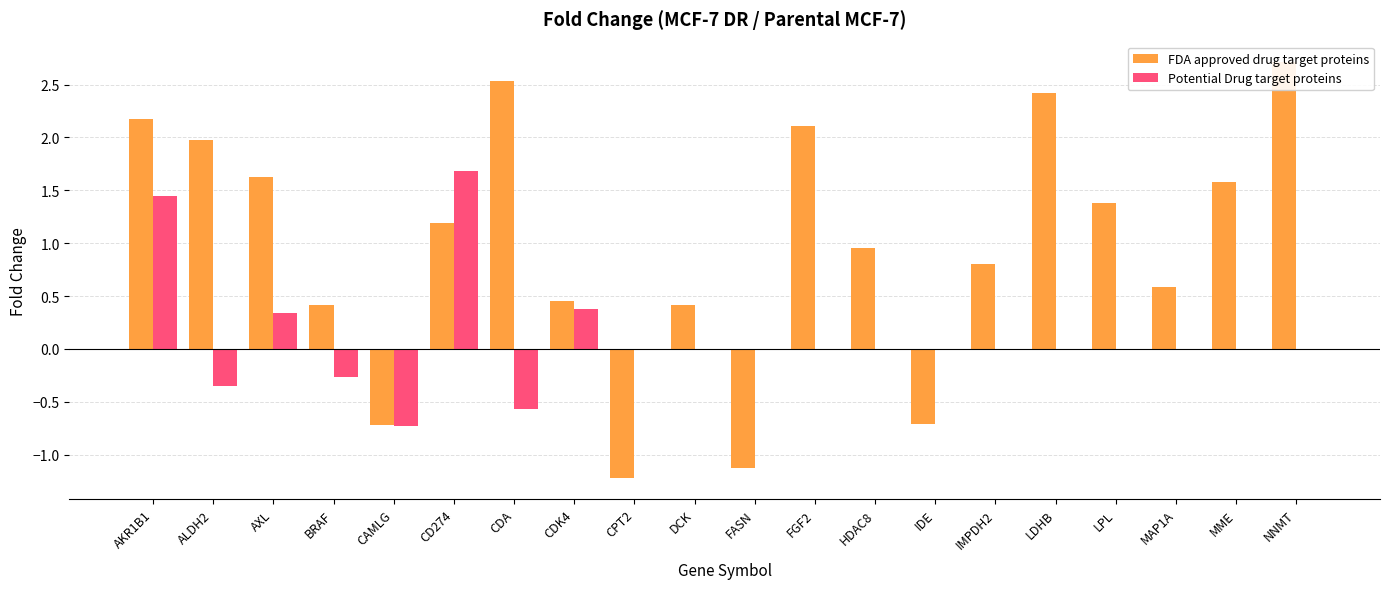

Which series has the largest total across all categories?

FDA approved drug target proteins